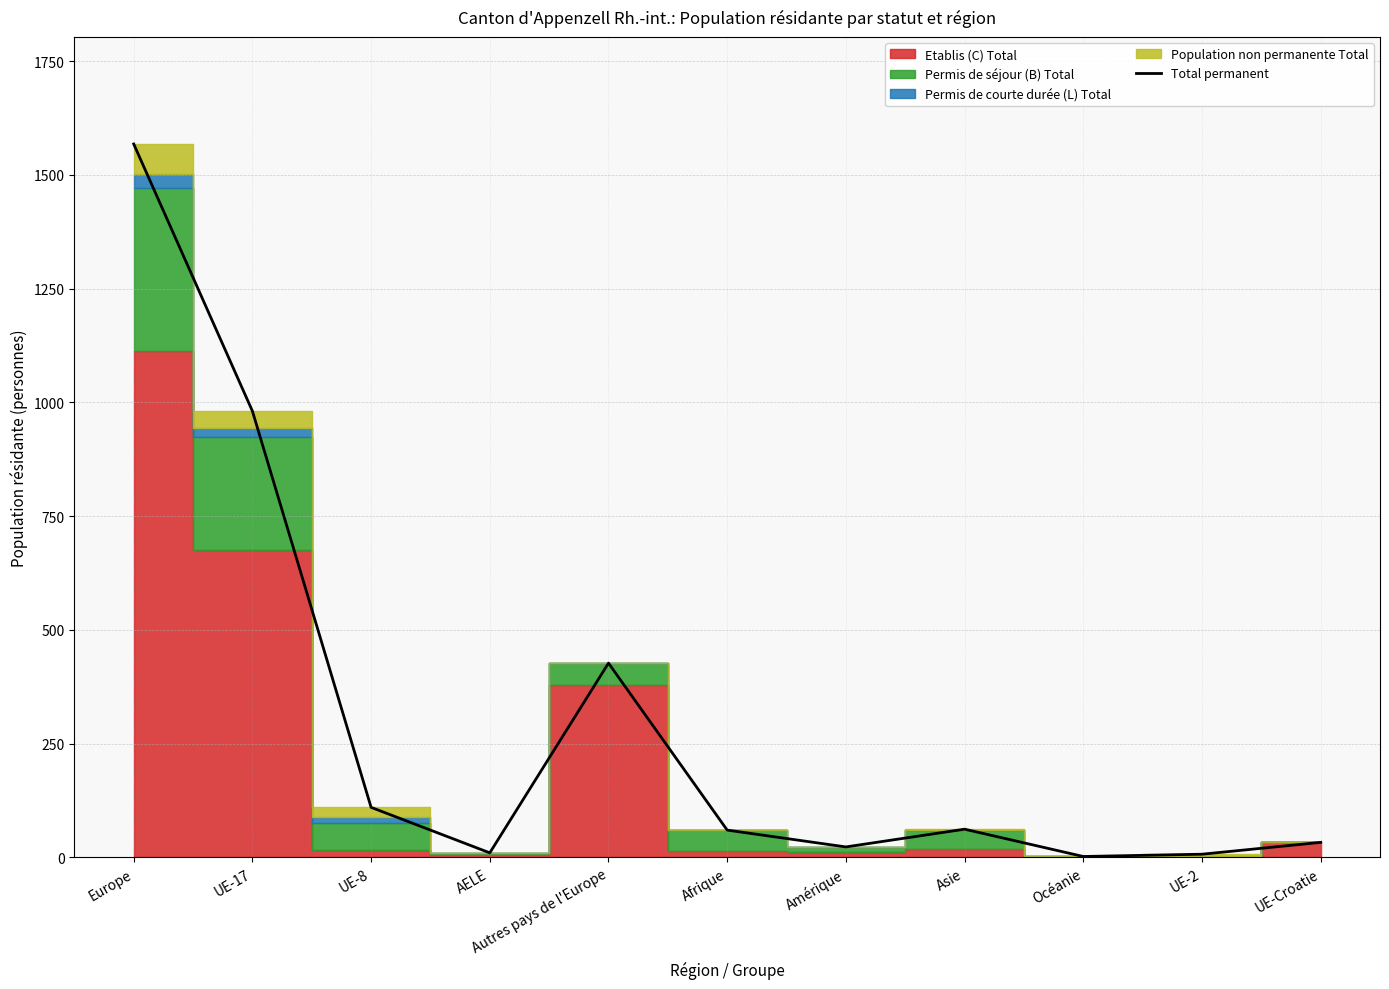

Which label corresponds to the smallest value in the chart?

Océanie